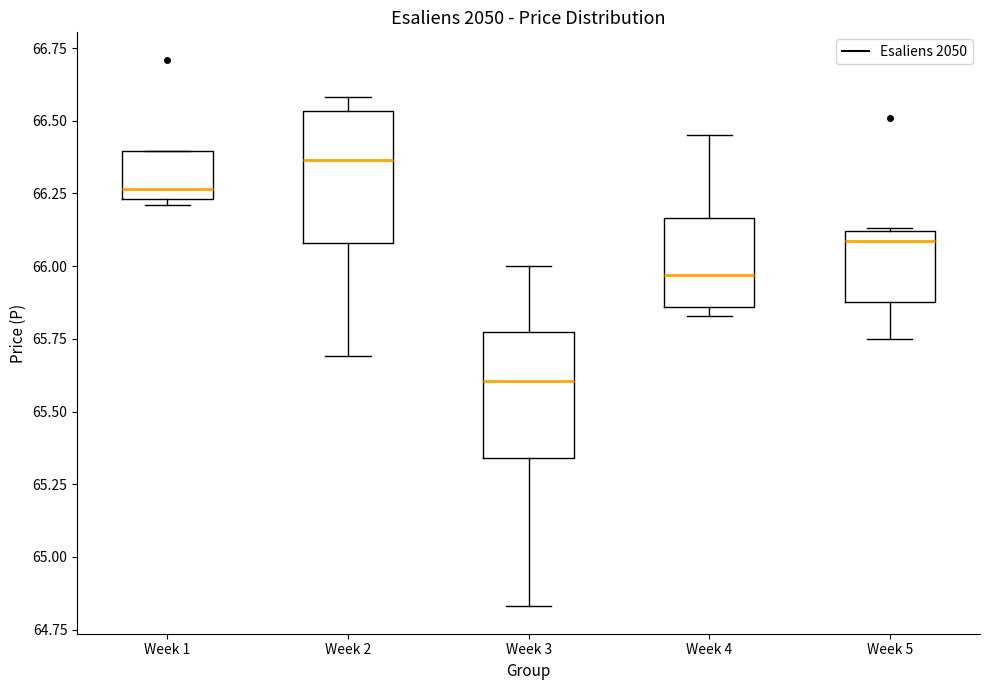

Which box has the lowest median line?

Week 3